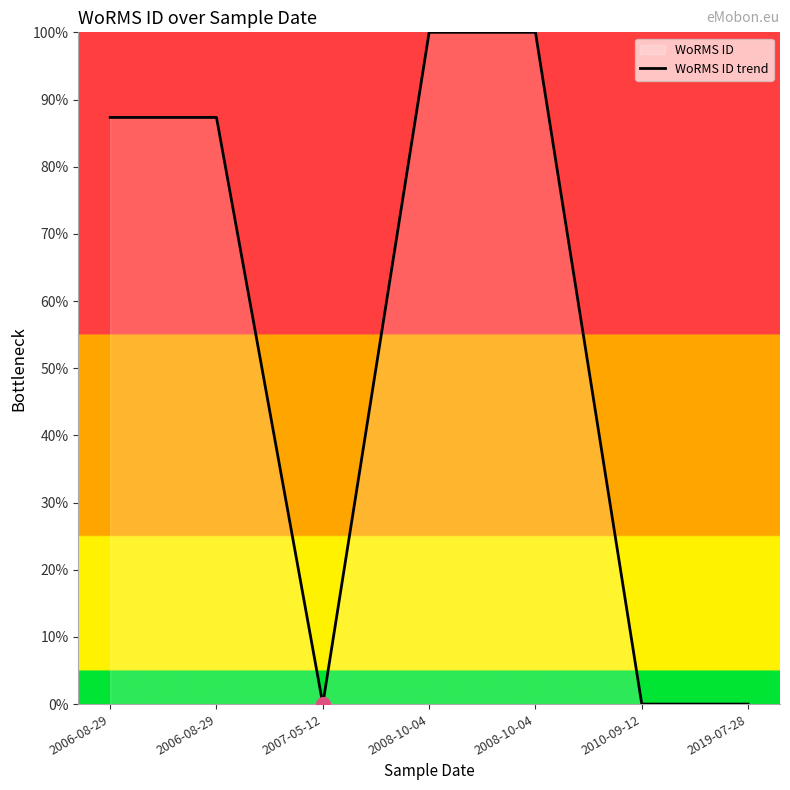

How many distinct data groups are displayed?

1